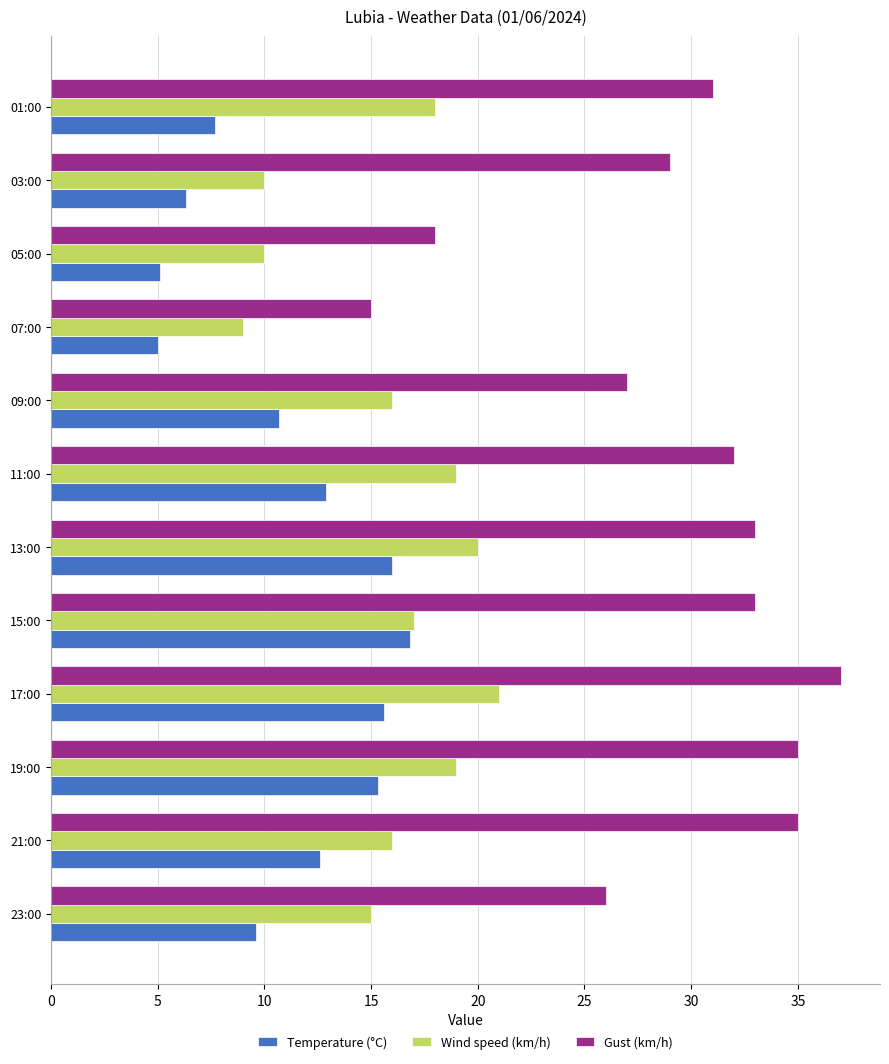

What is the average value of the Wind speed (km/h) series?

15.8